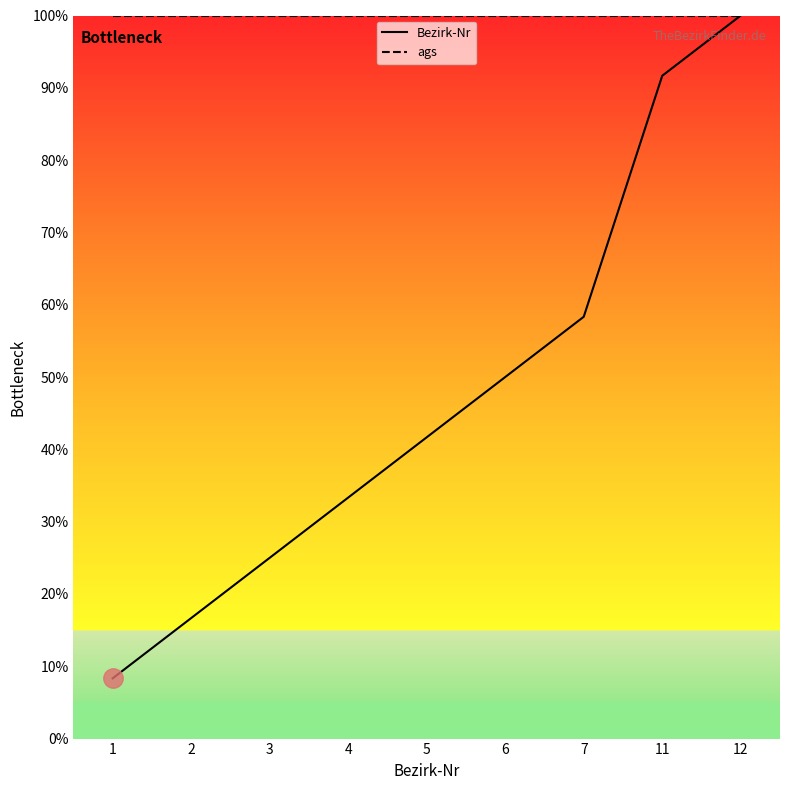

What value does the Bezirk-Nr series have at 1?

8.3